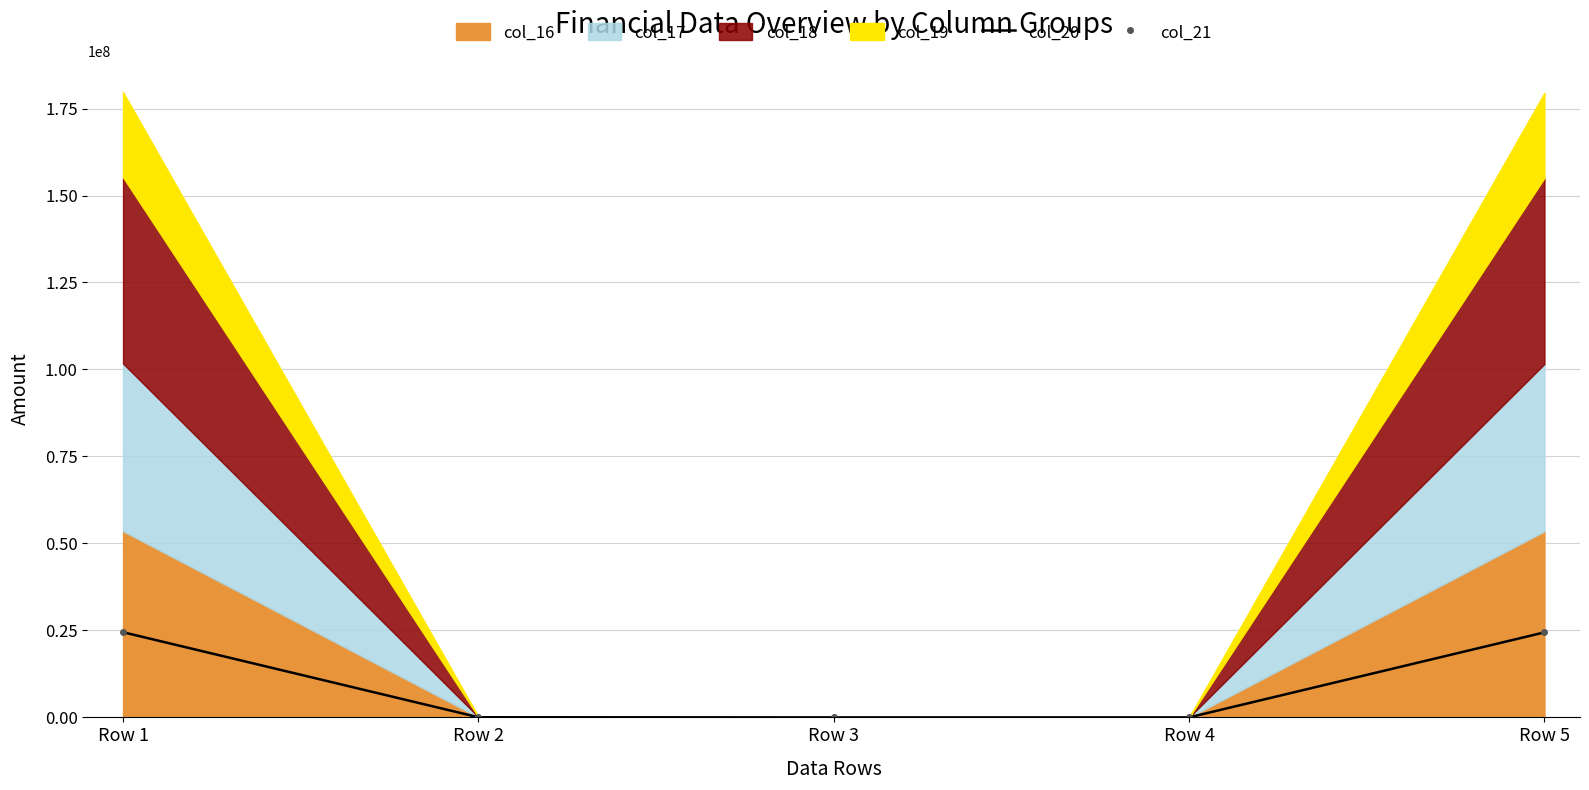

The col_21 series shows 24481492.6 at Row 1. True or false?

True